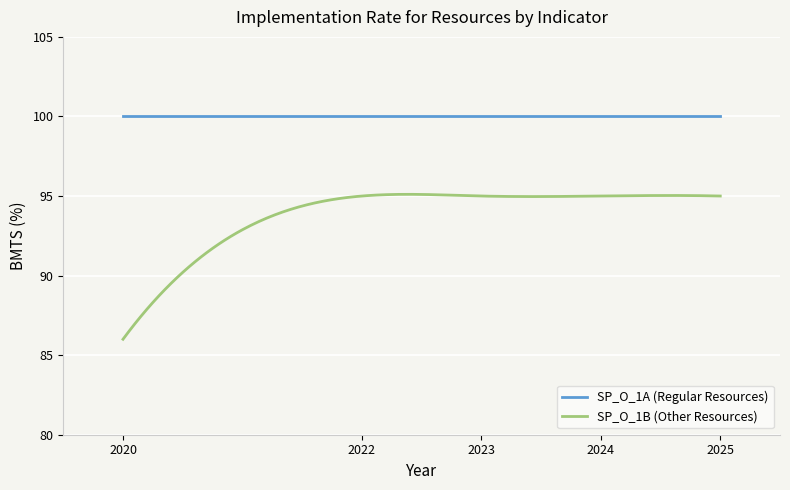

What is the average value of the SP_O_1B (Other Resources) series?

93.8